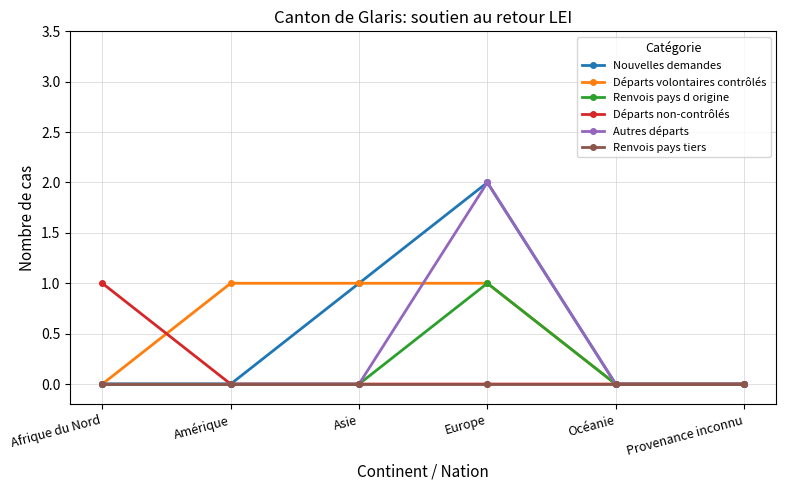

Count the number of data series in this chart.

6